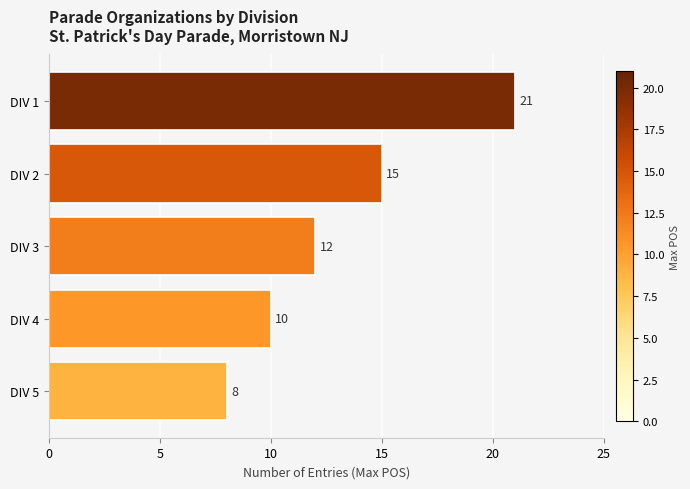

Count the values in the range 10 to 15.

3